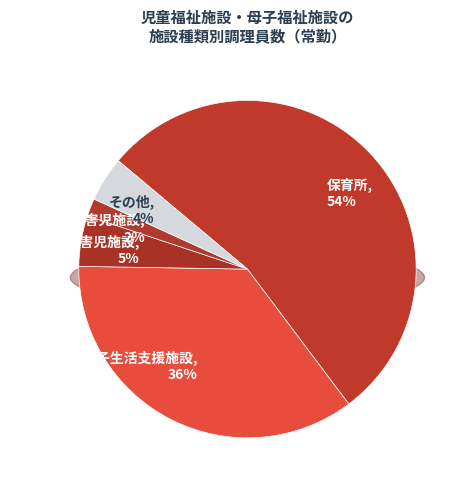

Which category has the biggest portion of the pie?

保育所